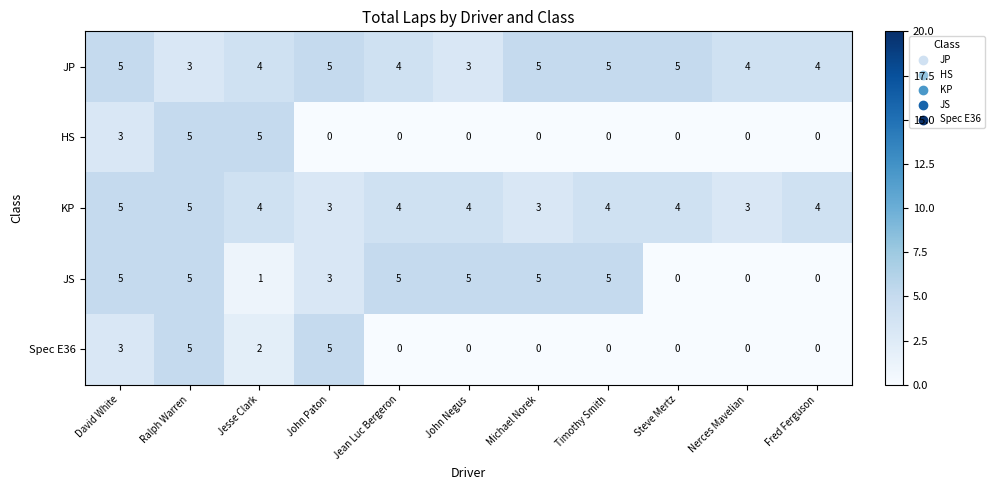

At how many categories does at least one series exceed 1?

11